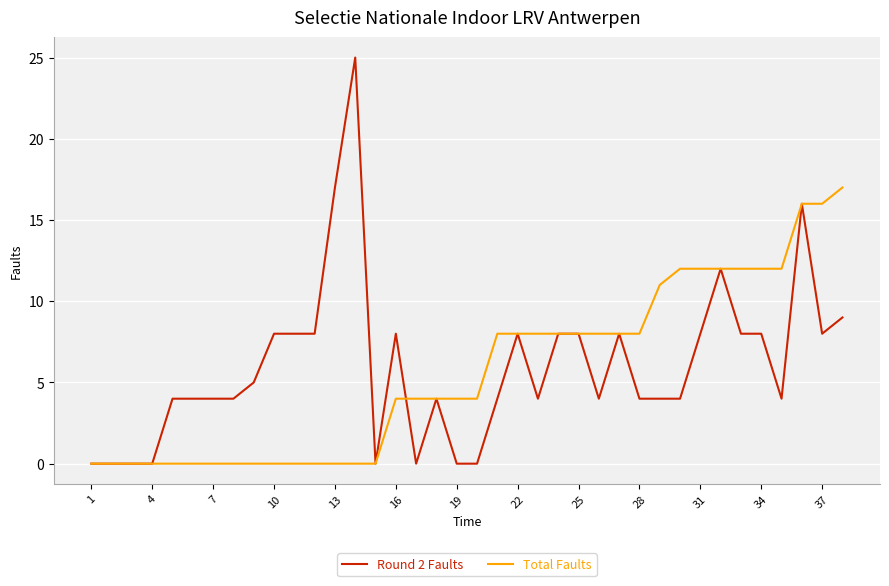

After their last crossing, which series has the higher values: Total Faults or Round 2 Faults?

Total Faults